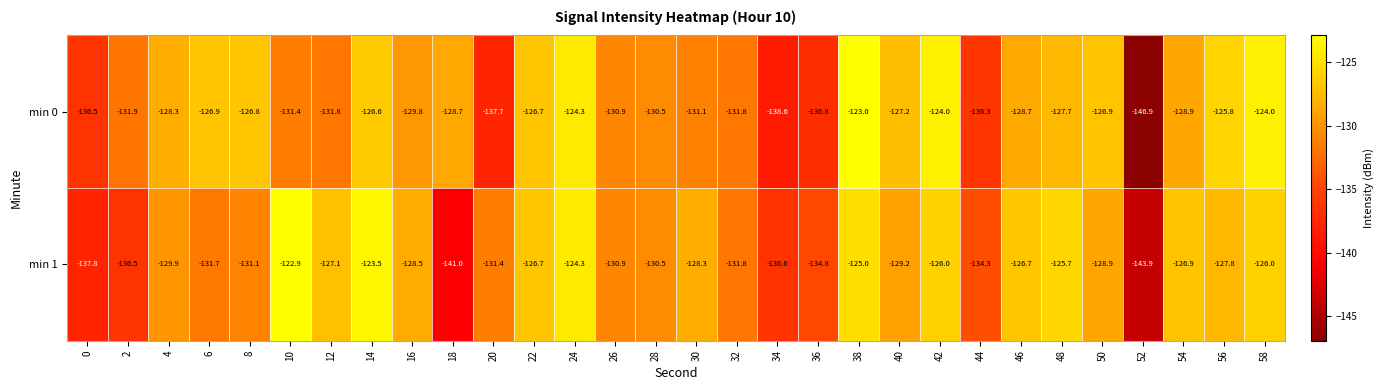

What is the average value of the min 1 series?

-130.2